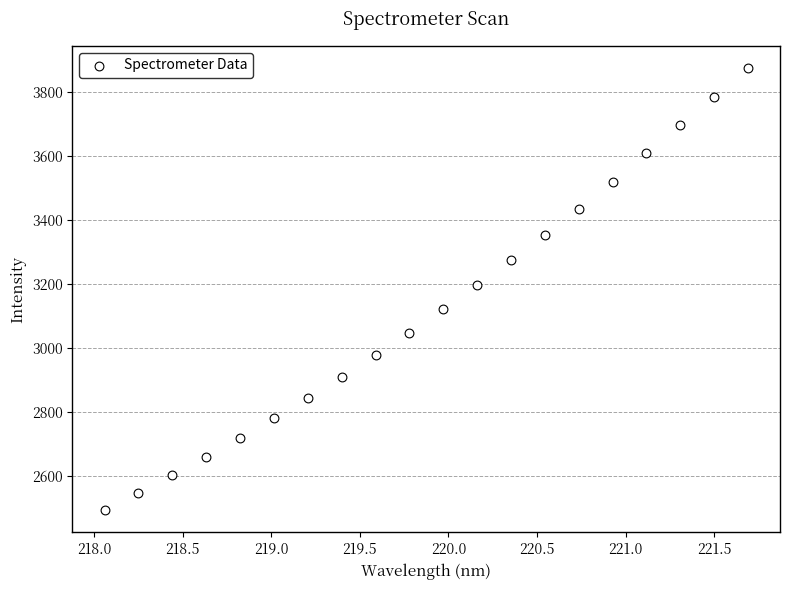

What is the range of Y values (max minus min)?

1382.5